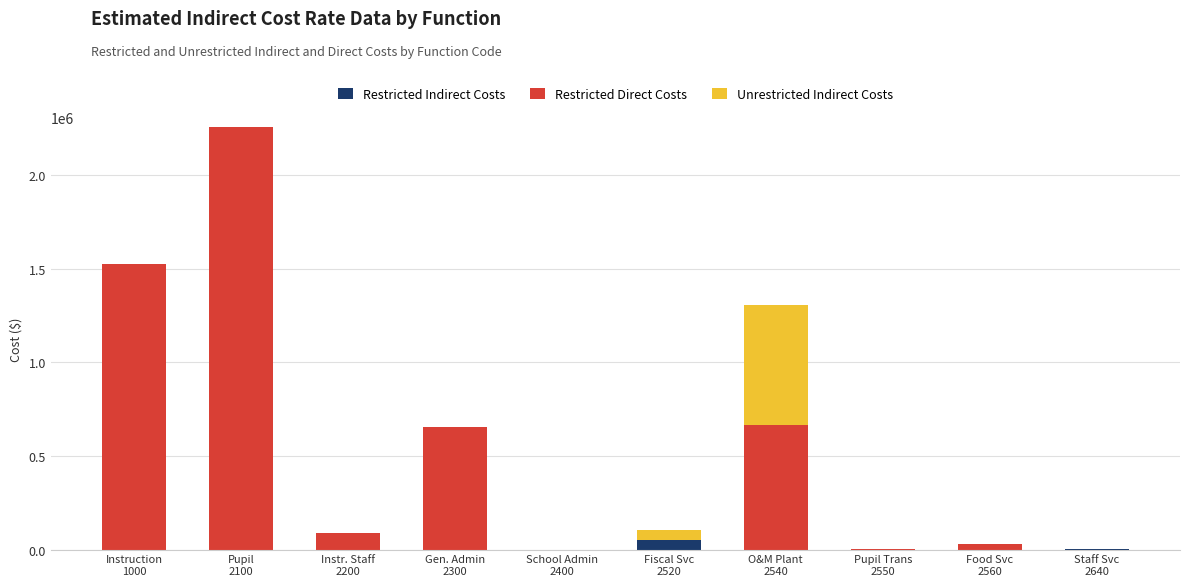

What are all the series names shown in the legend?

Restricted Indirect Costs, Restricted Direct Costs, Unrestricted Indirect Costs